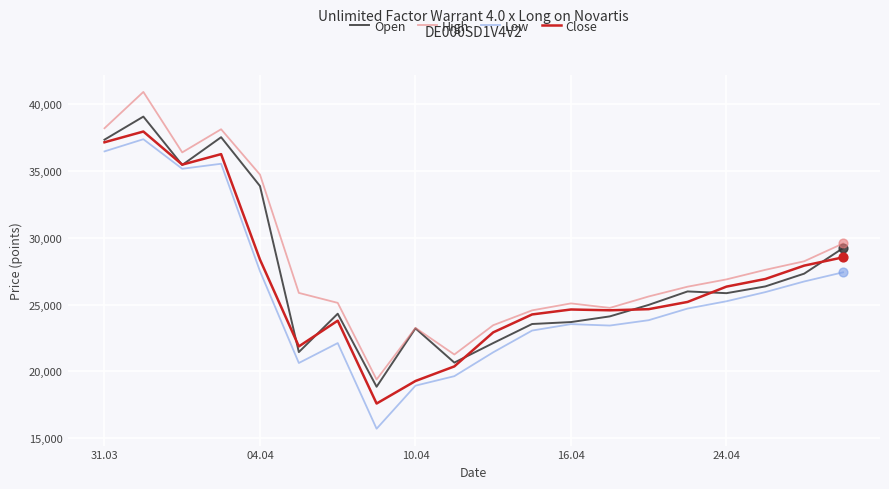

At how many categories does at least one series exceed 24141?

16